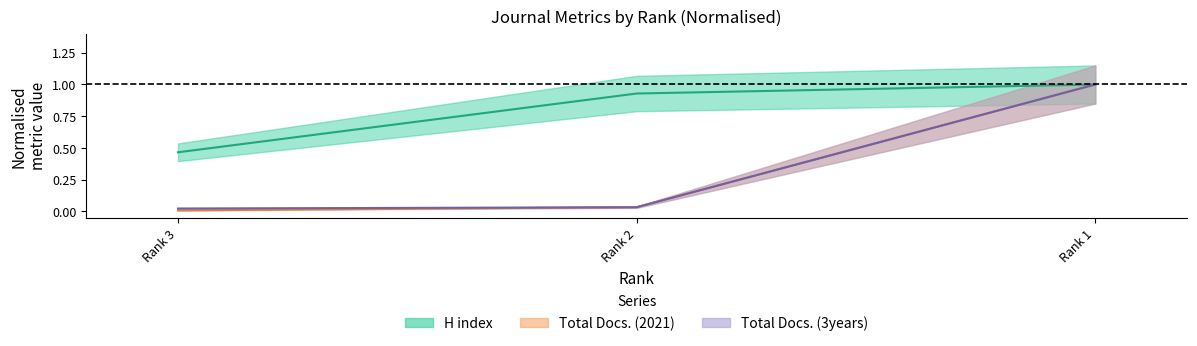

What is the average value of the Total Docs. (2021) series?

0.3